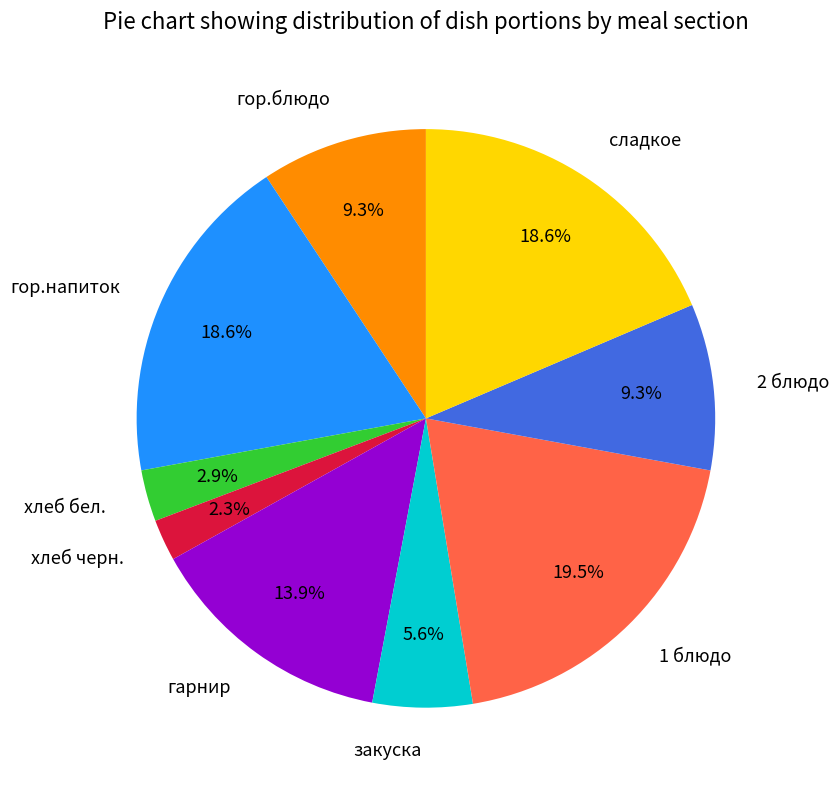

Approximately how many times larger is the value at хлеб бел. compared to сладкое?

0.2